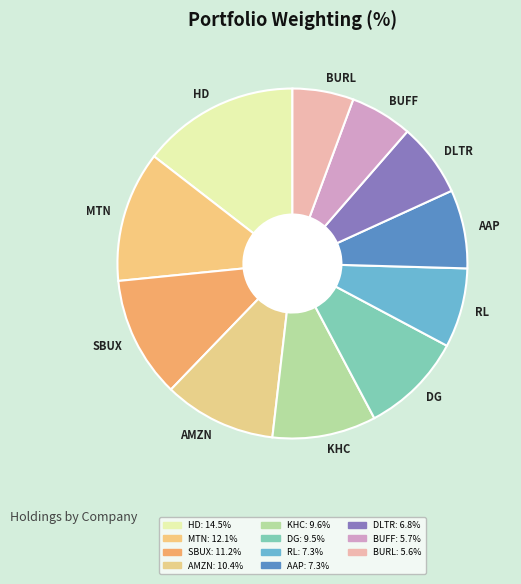

Is DLTR the majority of the pie?

No